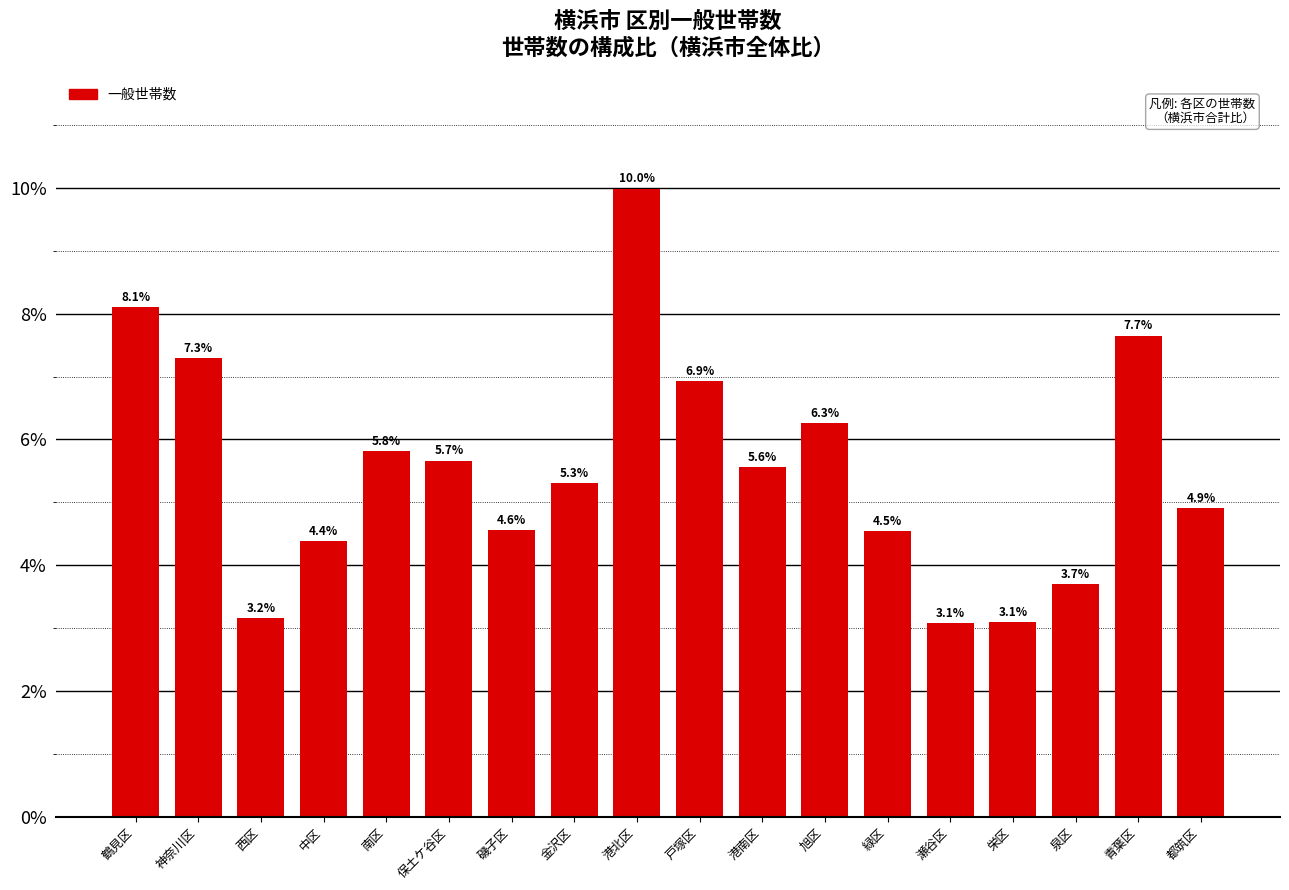

Reading left to right, list all the values displayed in this chart.

鶴見区=8.1	神奈川区=7.3	西区=3.2	中区=4.4	南区=5.8	保土ケ谷区=5.7	磯子区=4.6	金沢区=5.3	港北区=10.0	戸塚区=6.9	港南区=5.6	旭区=6.3	緑区=4.5	瀬谷区=3.1	栄区=3.1	泉区=3.7	青葉区=7.7	都筑区=4.9